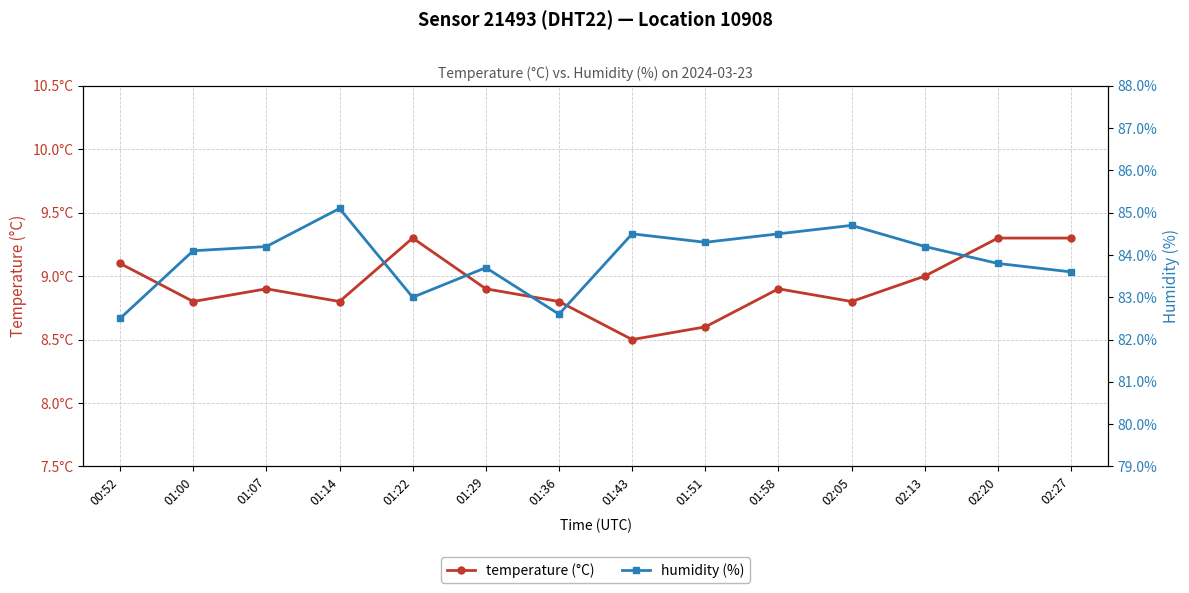

What is the difference between the maximum and second lowest values in the humidity (%) series?

2.5